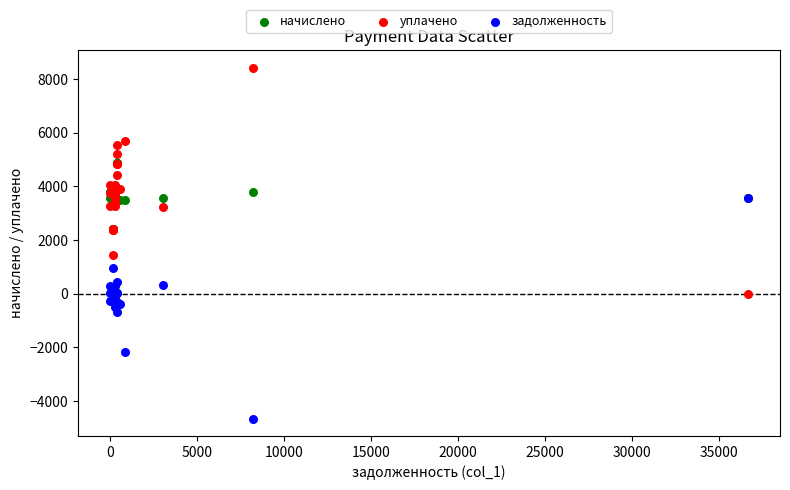

Which series contains the lowest Y value?

задолженность